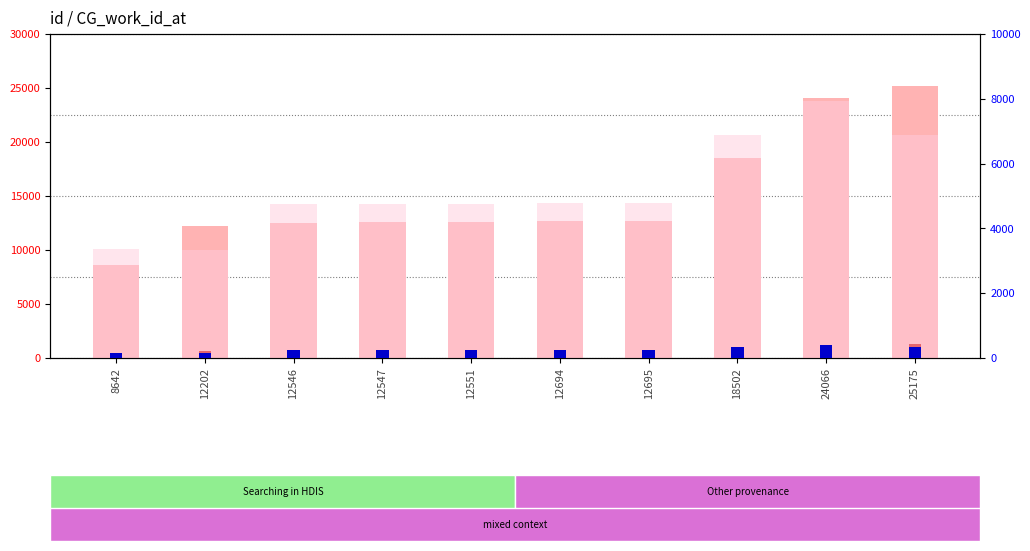

What is the sum of the id (count) values at 8642 and 24066?

1635.4